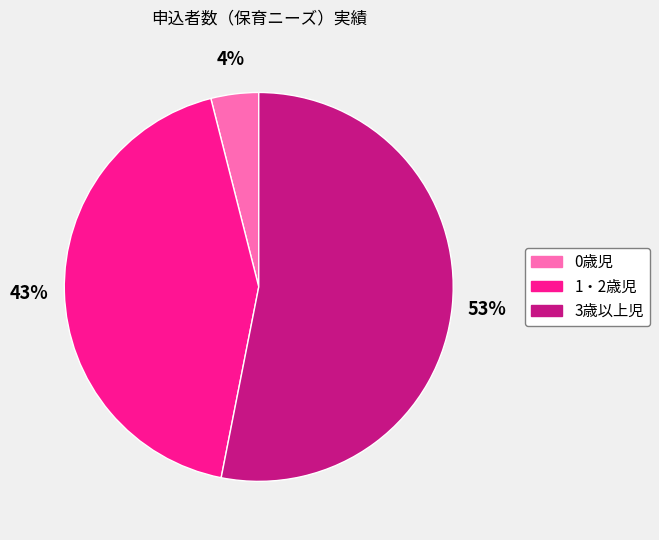

Combined, do 0歳児 and 1・2歳児 account for over 50%?

No